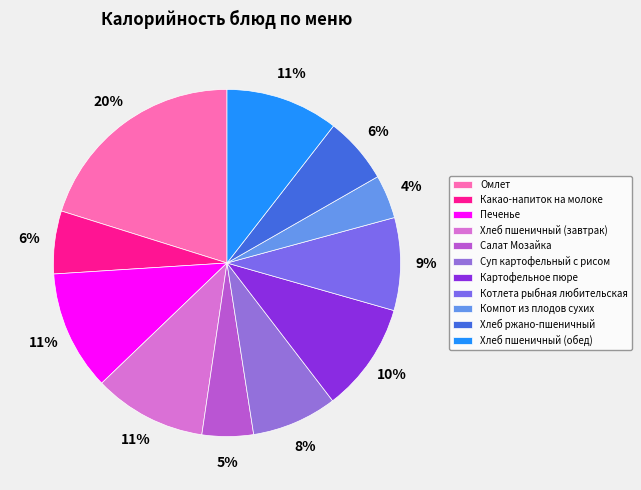

How many segments does this pie chart have?

11